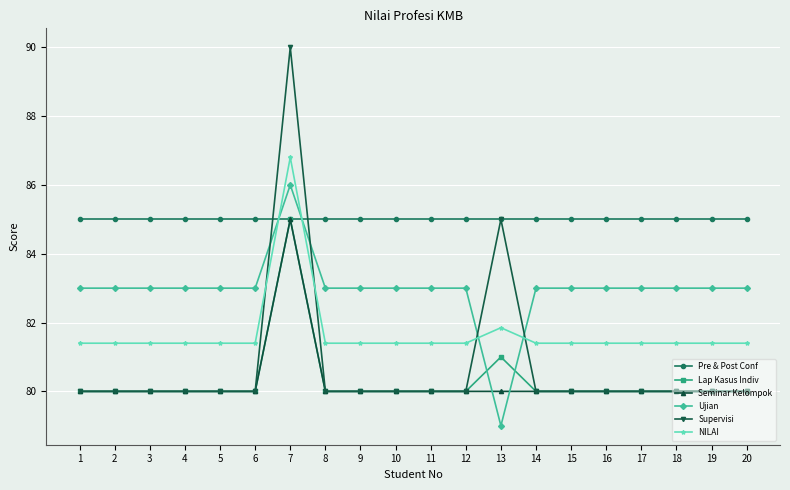

What is the difference between the maximum and minimum values in the NILAI series?

5.4